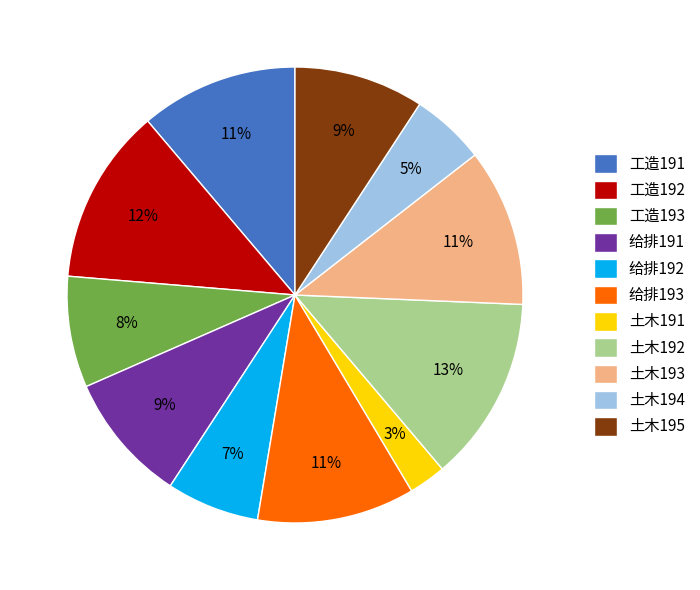

To the nearest percent, what is the combined percentage of 土木192 and 给排192?

20%